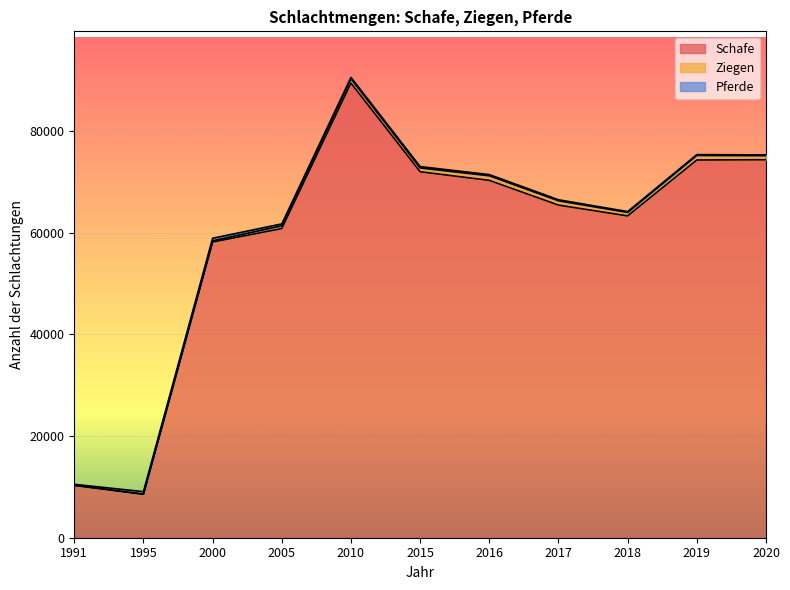

Which series has the largest range (max minus min)?

Schafe